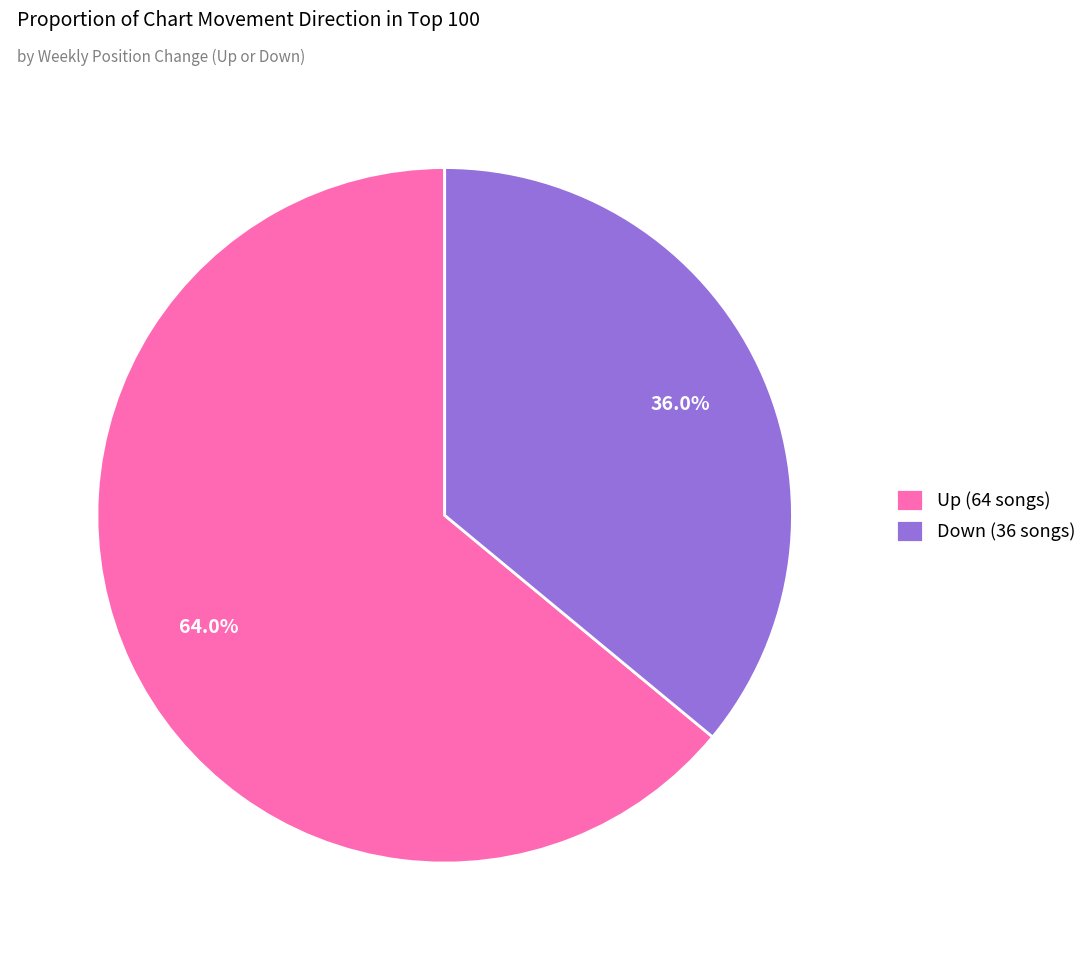

Count the number of slices in the pie.

2